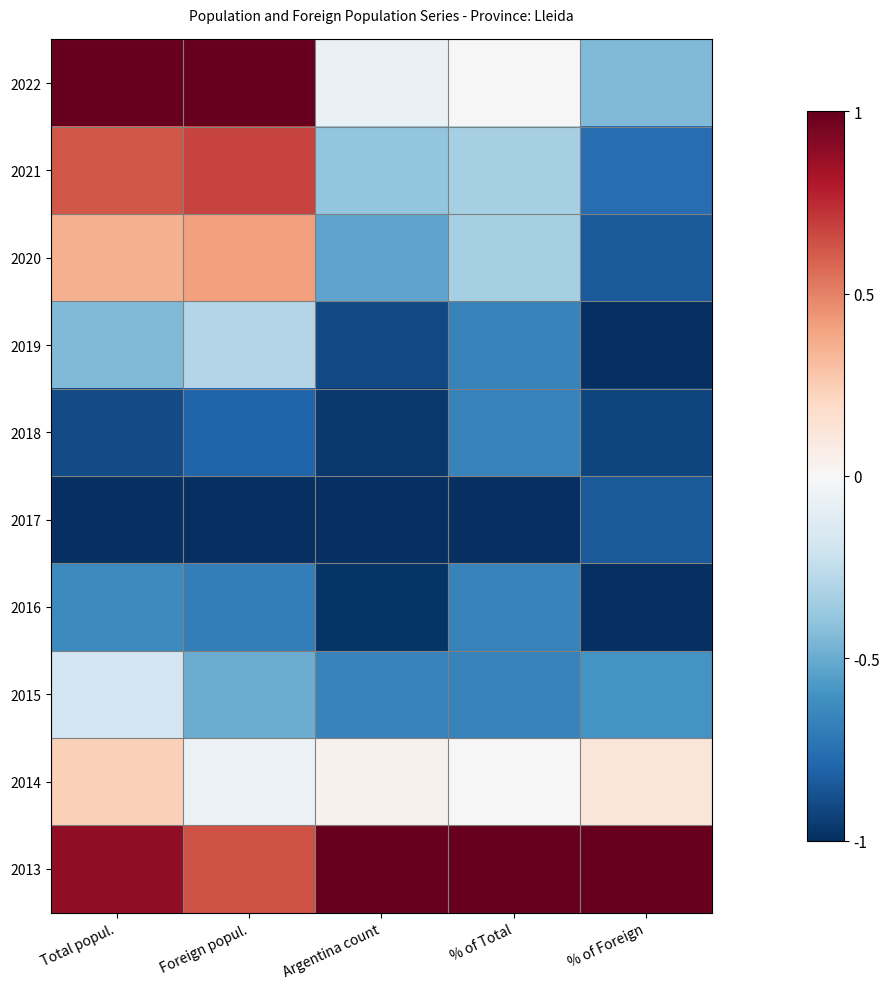

At Foreign popul., list the series in order from smallest to largest.

2017, 2018, 2016, 2015, 2019, 2014, 2020, 2013, 2021, 2022